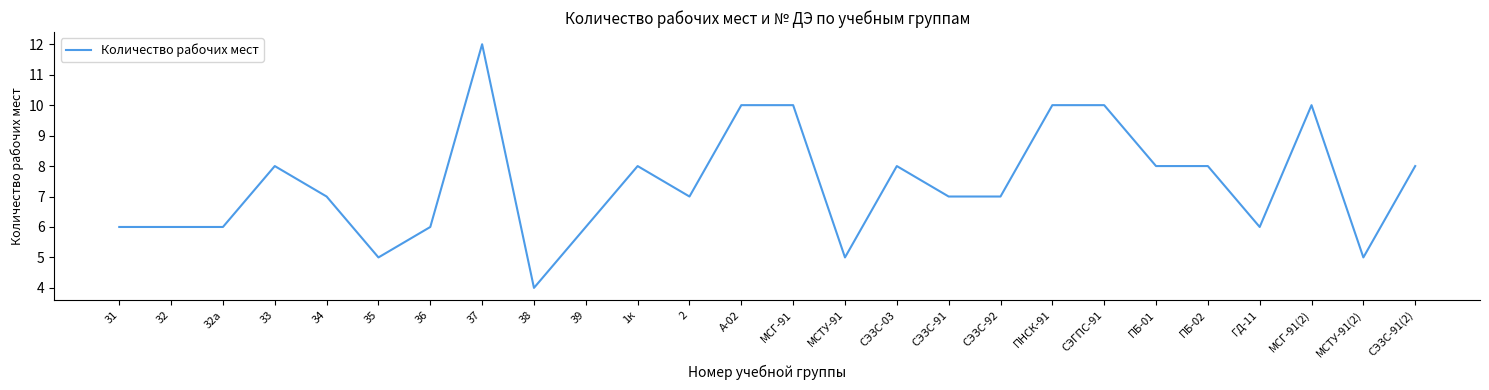

Which label corresponds to the smallest value in the chart?

38